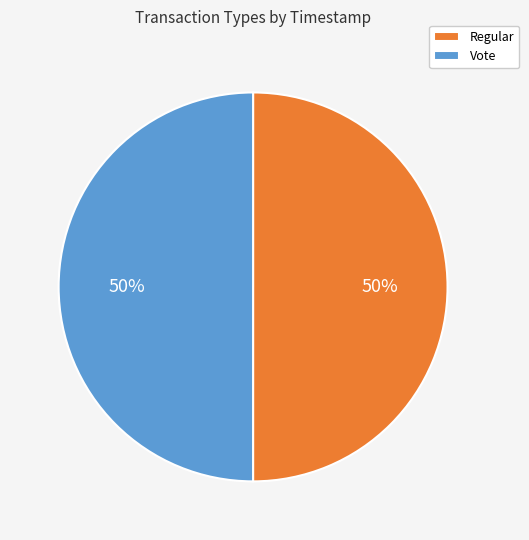

Count the number of slices in the pie.

2